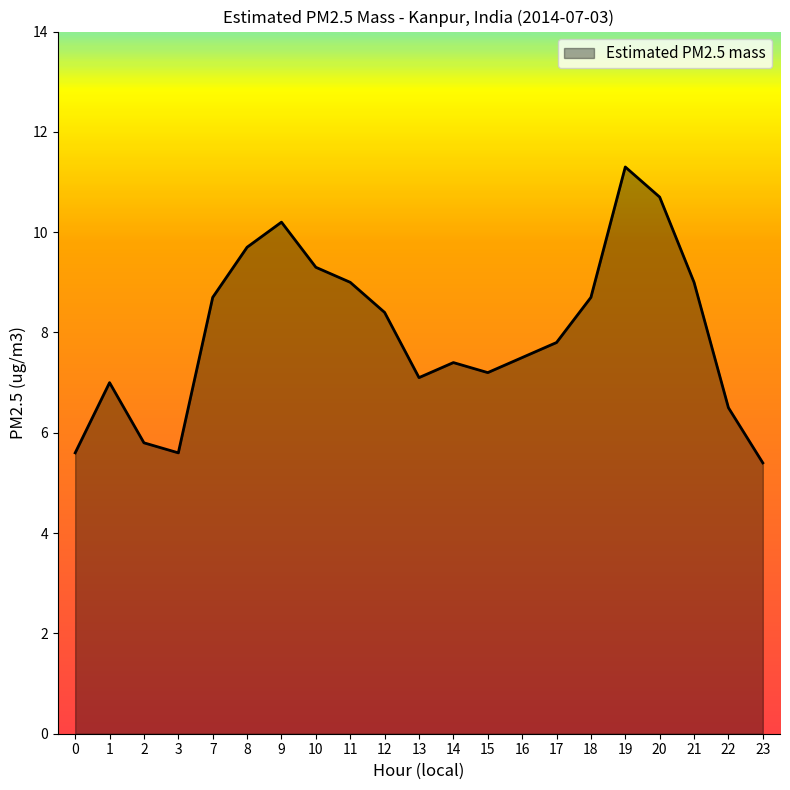

What is the smallest value displayed?

5.4